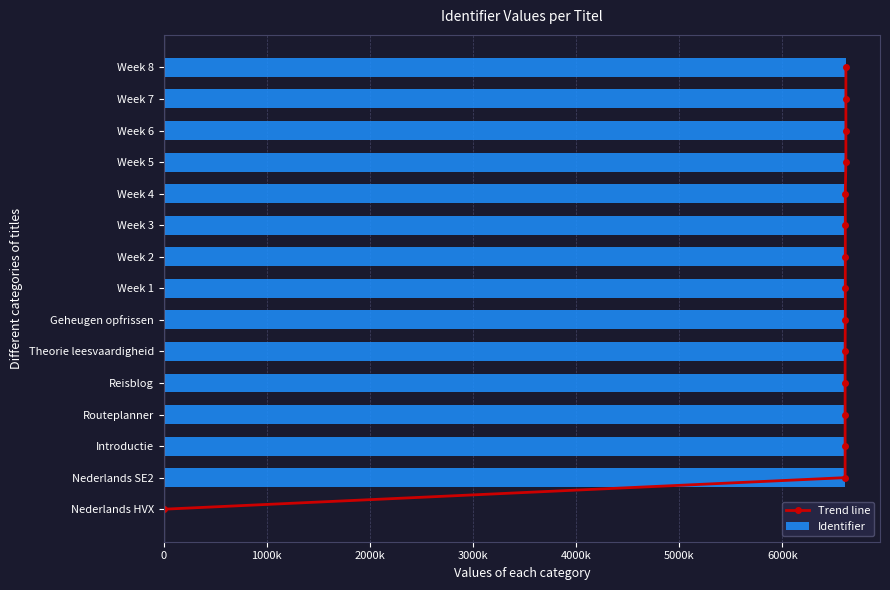

Count the number of data series in this chart.

2